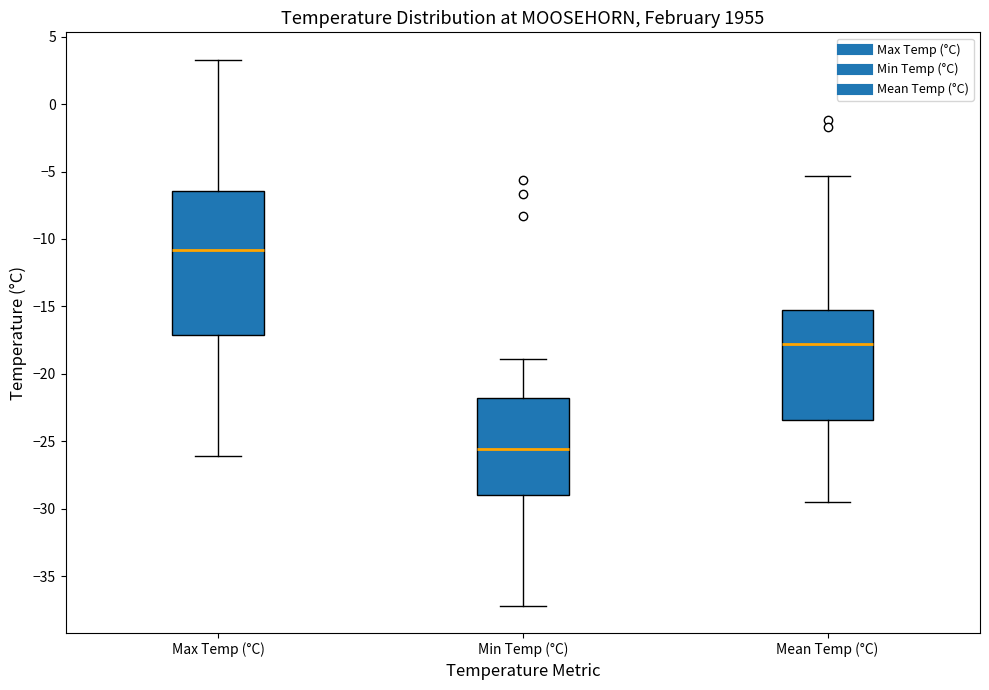

Which box has the lowest median line?

Min Temp (°C)